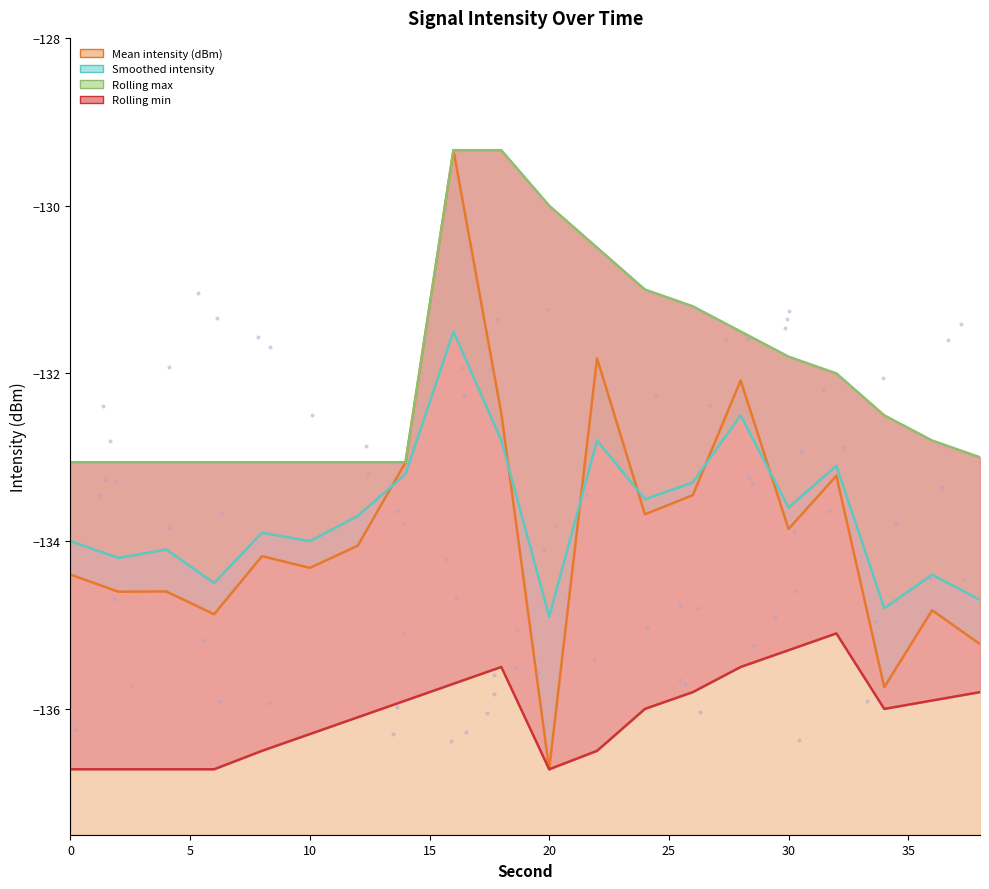

Is the value of Mean intensity (dBm) at 20 greater than the value of Rolling min at 10?

No